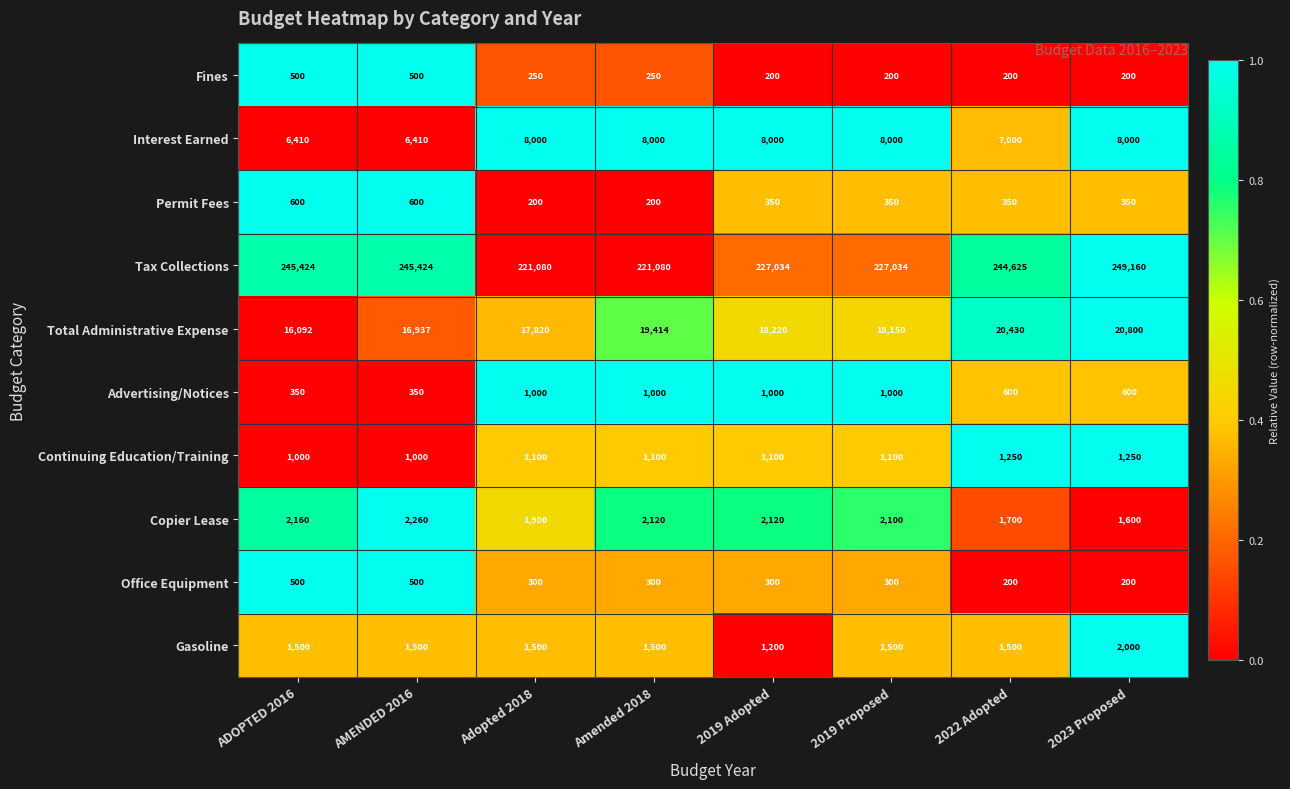

What is the difference between the maximum and minimum values in the Copier Lease series?

660